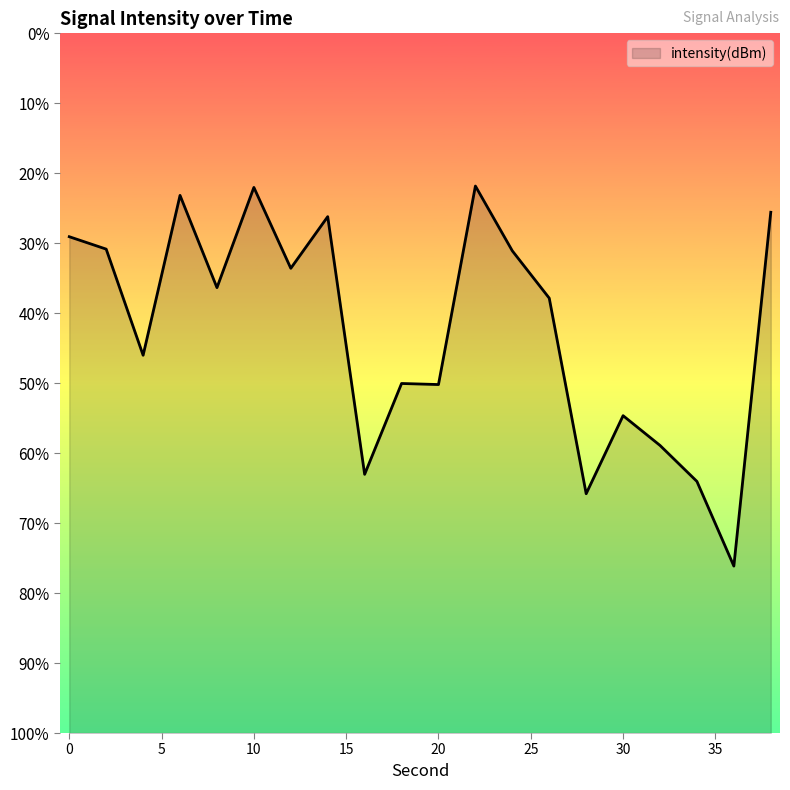

What is the average value?

-129.8